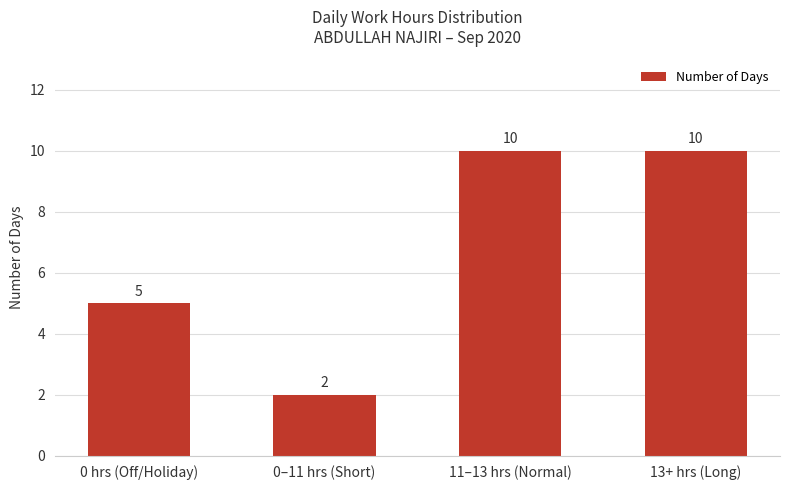

What position from the right is 0 hrs (Off/Holiday)?

4